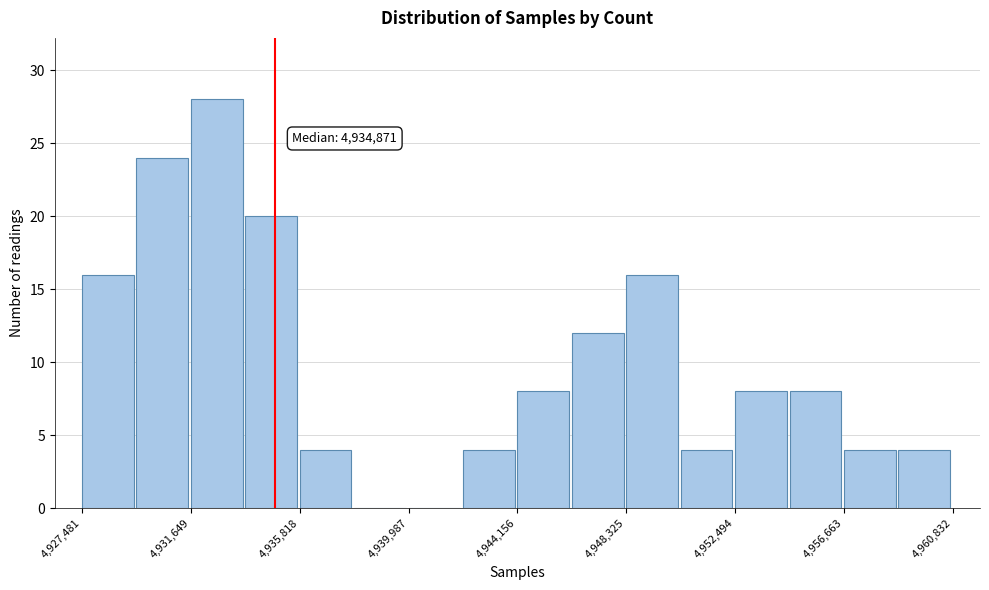

Over which range of the x-axis is the bar tallest?

4931500 to 4933500